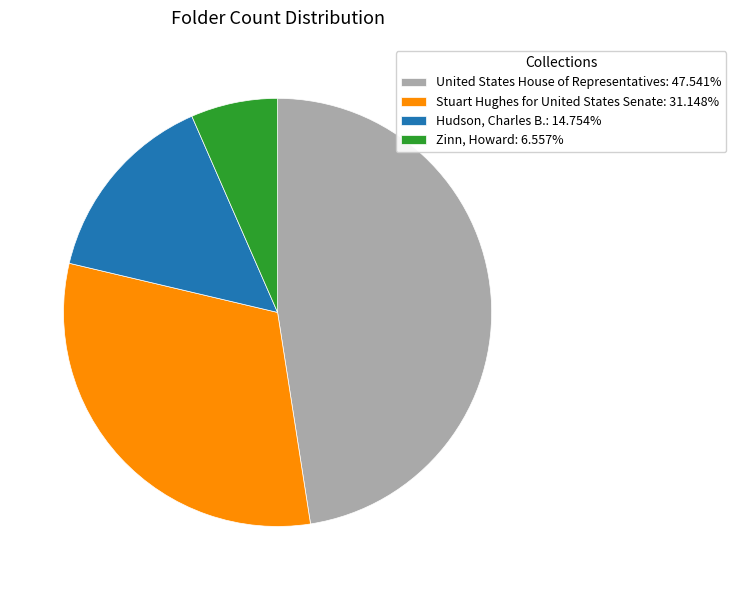

What is the ratio of the value at Hudson, Charles B.: 14.754% to the value at Zinn, Howard: 6.557%?

2.2